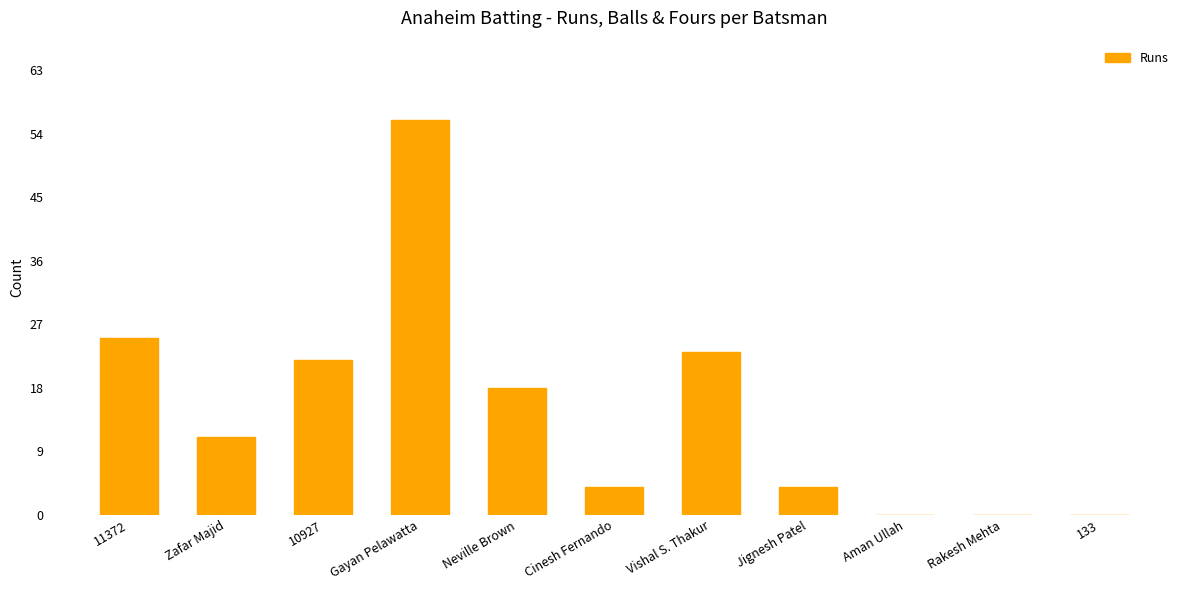

The chart shows a value of 23 at Vishal S. Thakur. True or false?

True